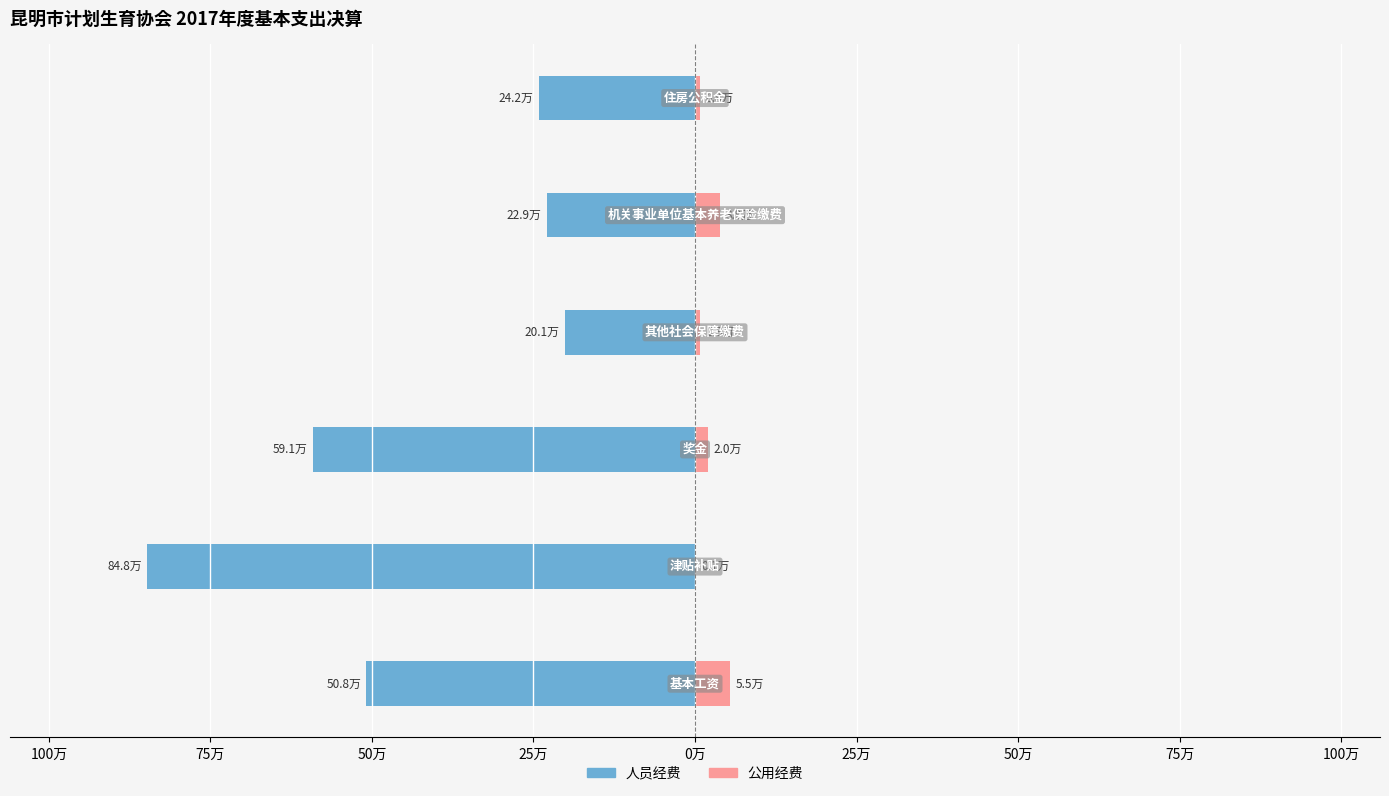

Which series has the widest spread of values?

人员经费